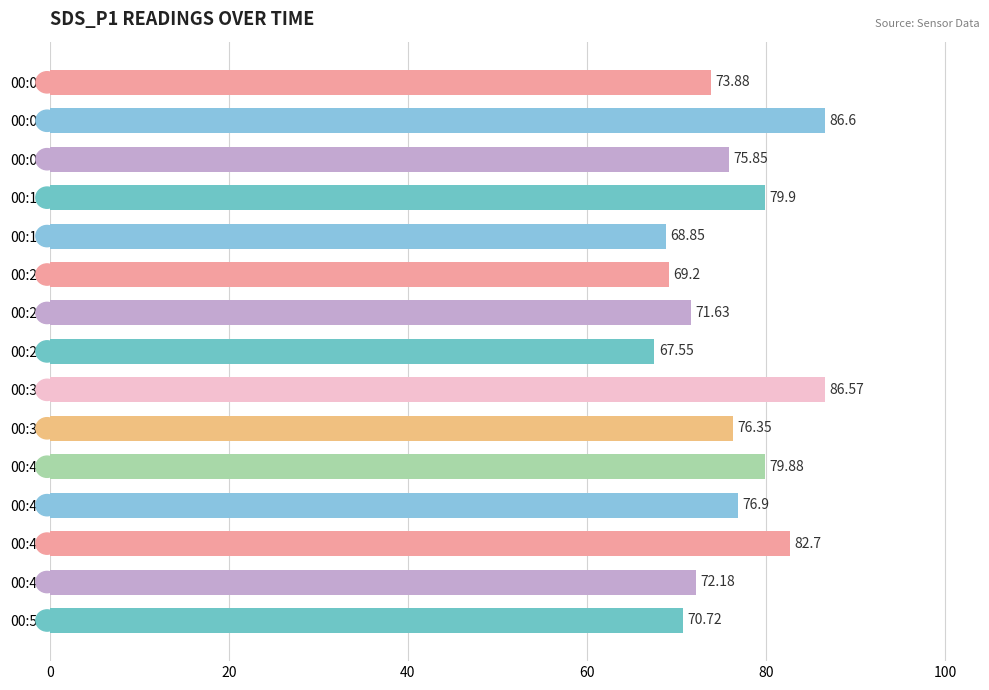

What is the sum of all values?

1138.8